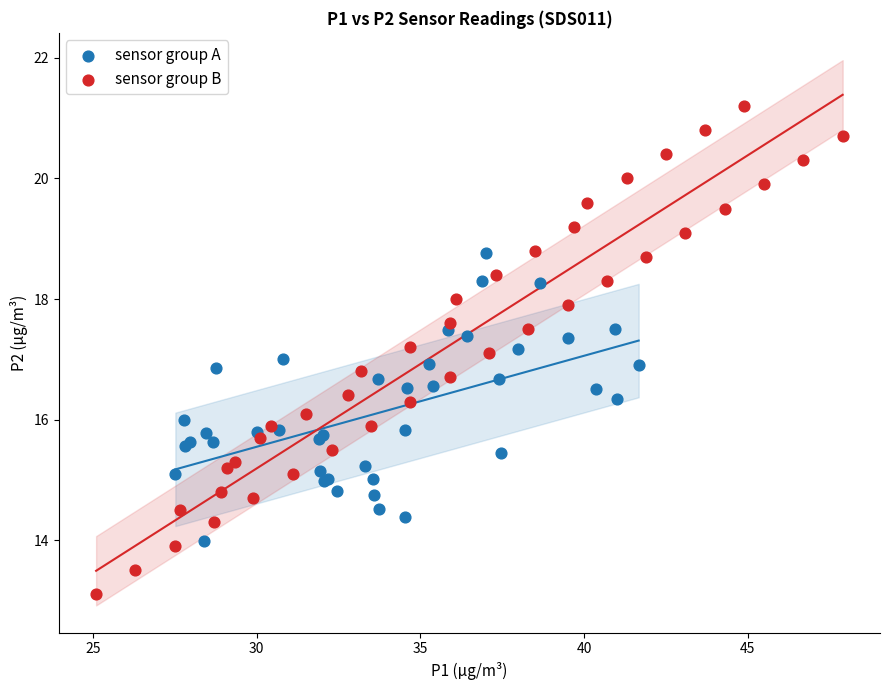

What are all the series names shown in the legend?

sensor group A, sensor group B